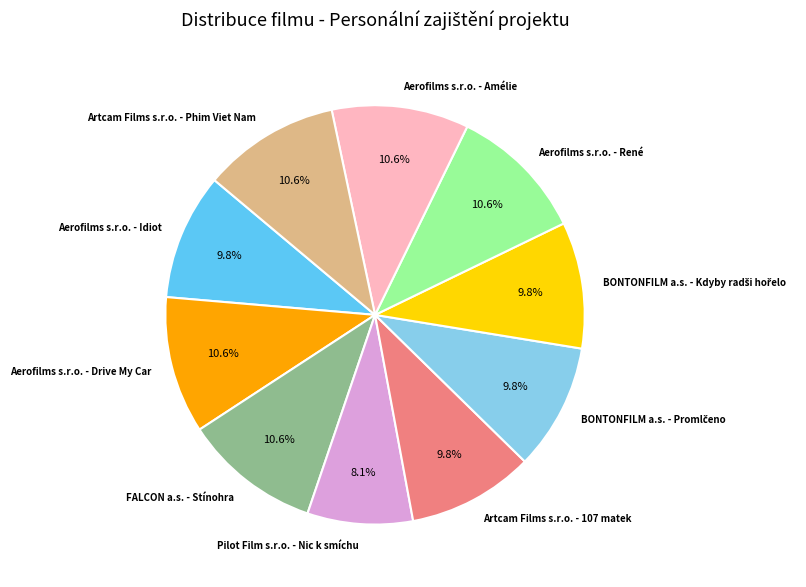

Approximately how many times larger is the value at Aerofilms s.r.o. - Amélie compared to Aerofilms s.r.o. - Drive My Car?

1.0